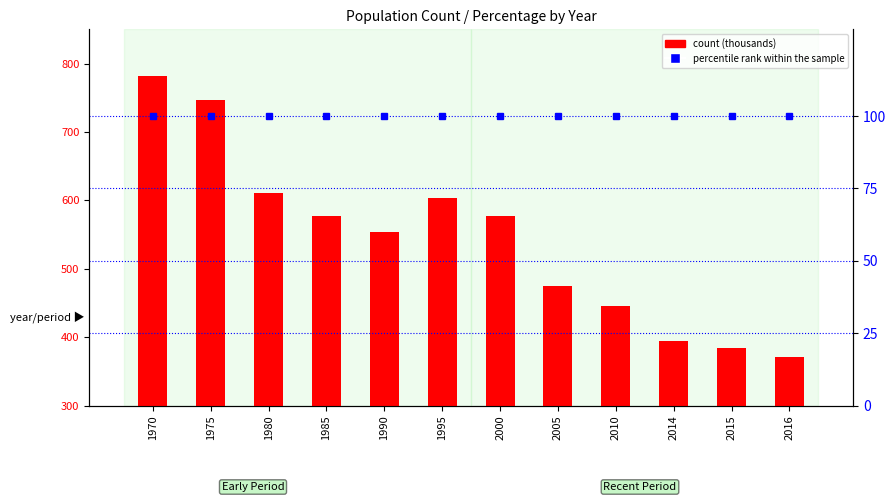

Is it true that count equals 576.7 at 1985?

True